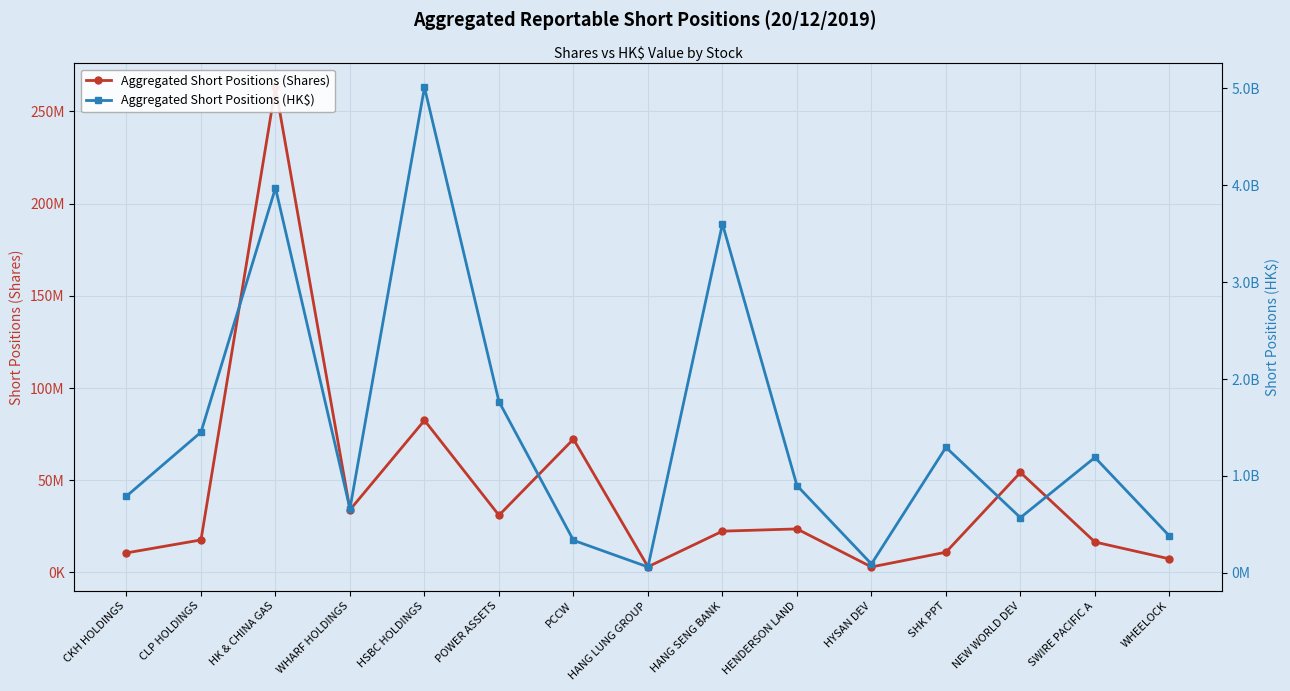

Which series has the largest total across all categories?

Aggregated Short Positions (HK$)